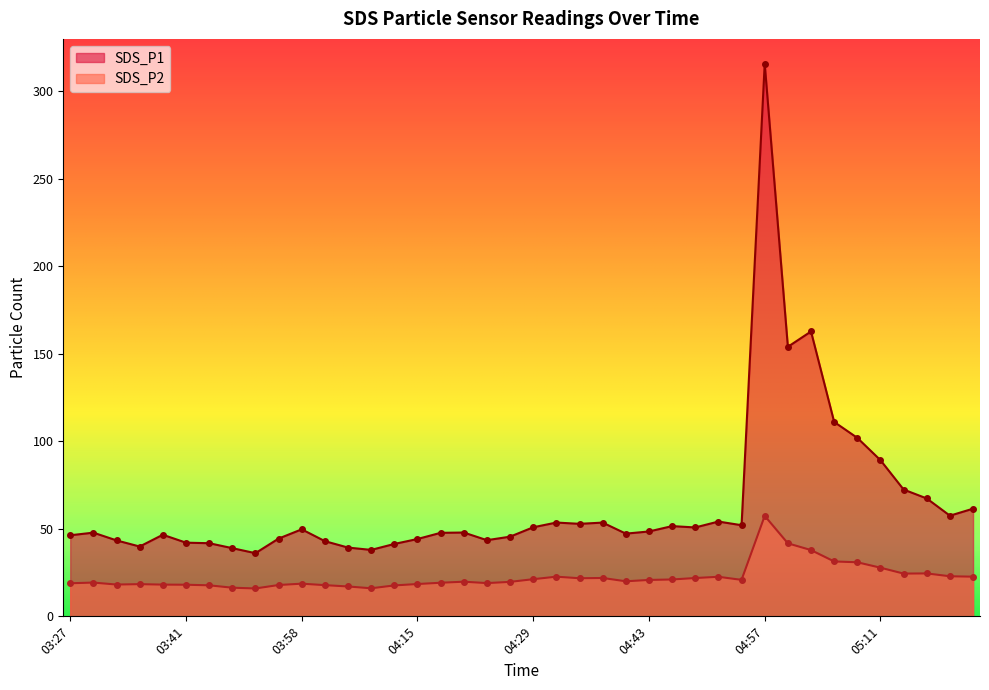

At which label is SDS_P1 closest to 175?

05:02